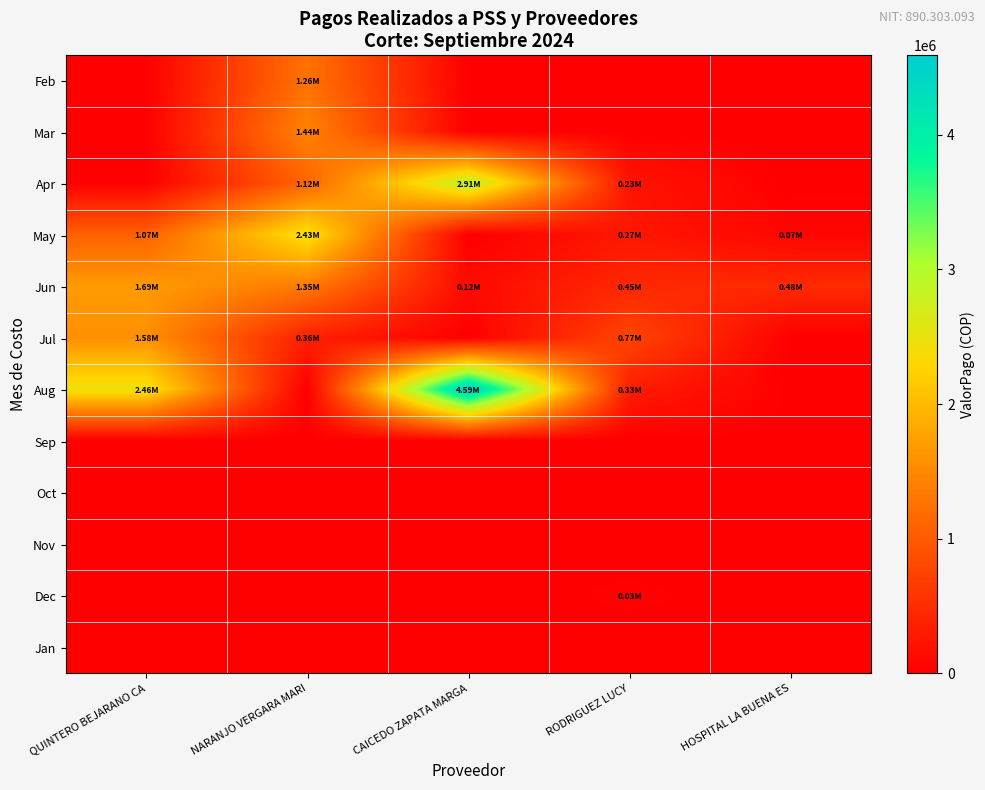

What is the greatest value displayed?

4590000